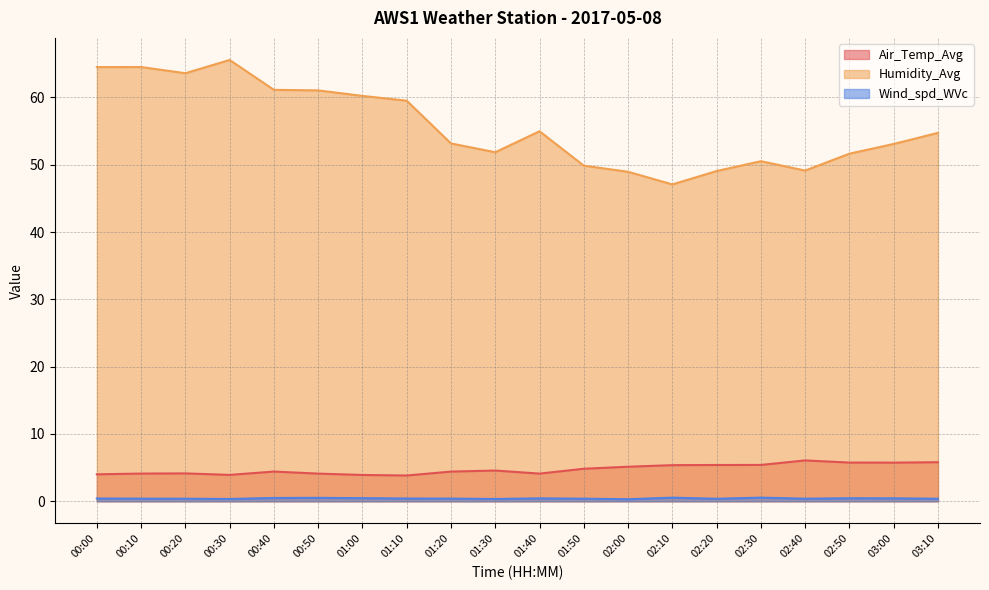

What are all the series names shown in the legend?

Air_Temp_Avg, Humidity_Avg, Wind_spd_WVc